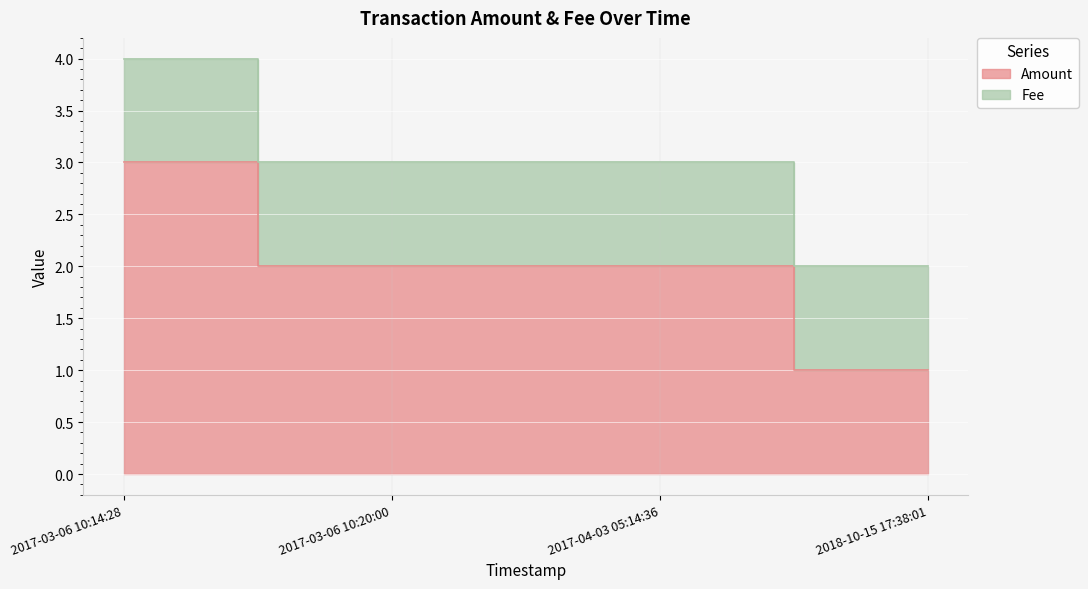

Reading right to left, list all the values displayed in this chart.

1	2	2	3